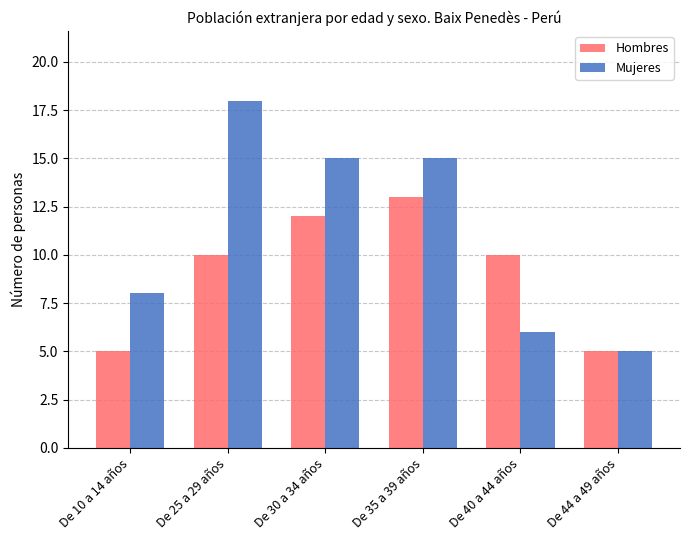

Which category has the highest value in the Hombres series?

De 35 a 39 años